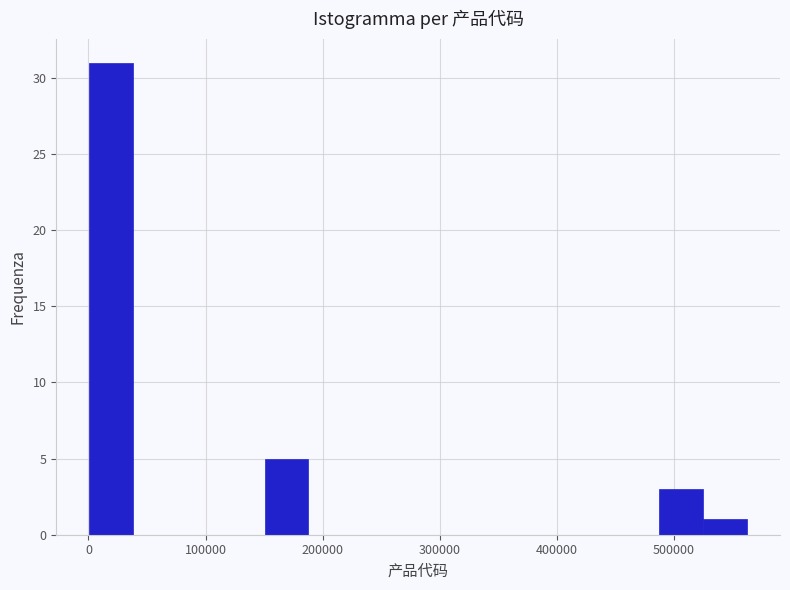

Around what value on the x-axis is the tallest bar? Give the approximate position of its centre, as read against the axis.

20000